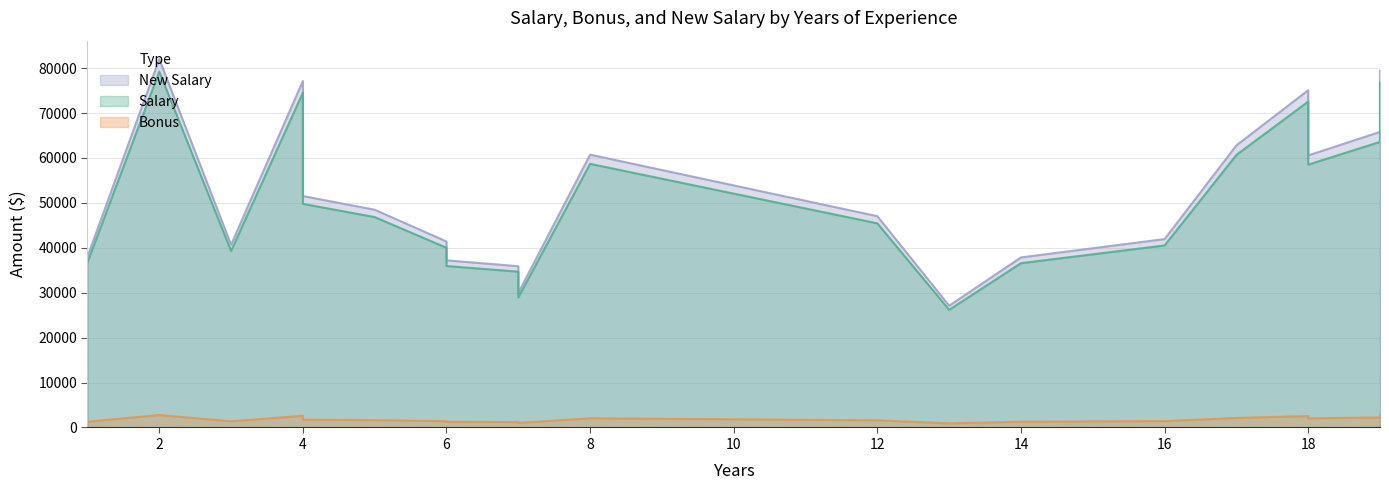

Between 5 and 7, which series saw the biggest shift?

Salary